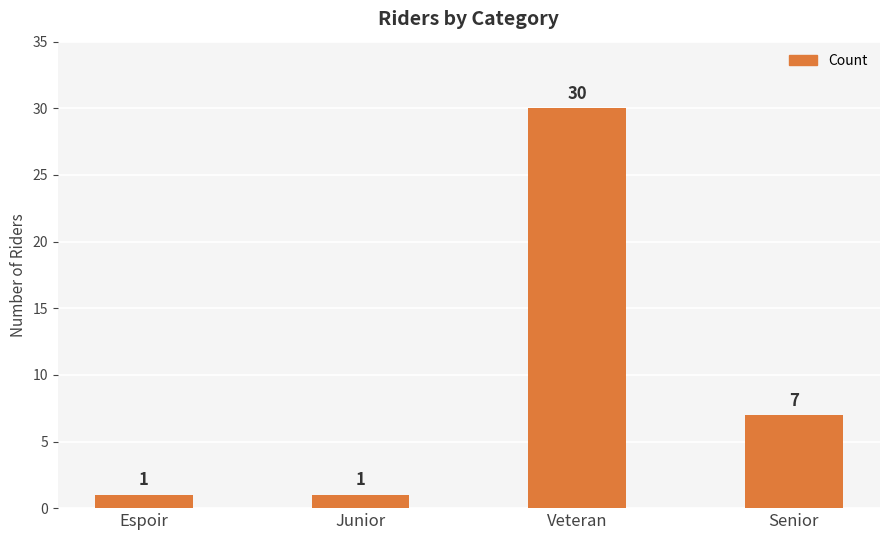

What is the label of the 1st bar from the right?

Senior